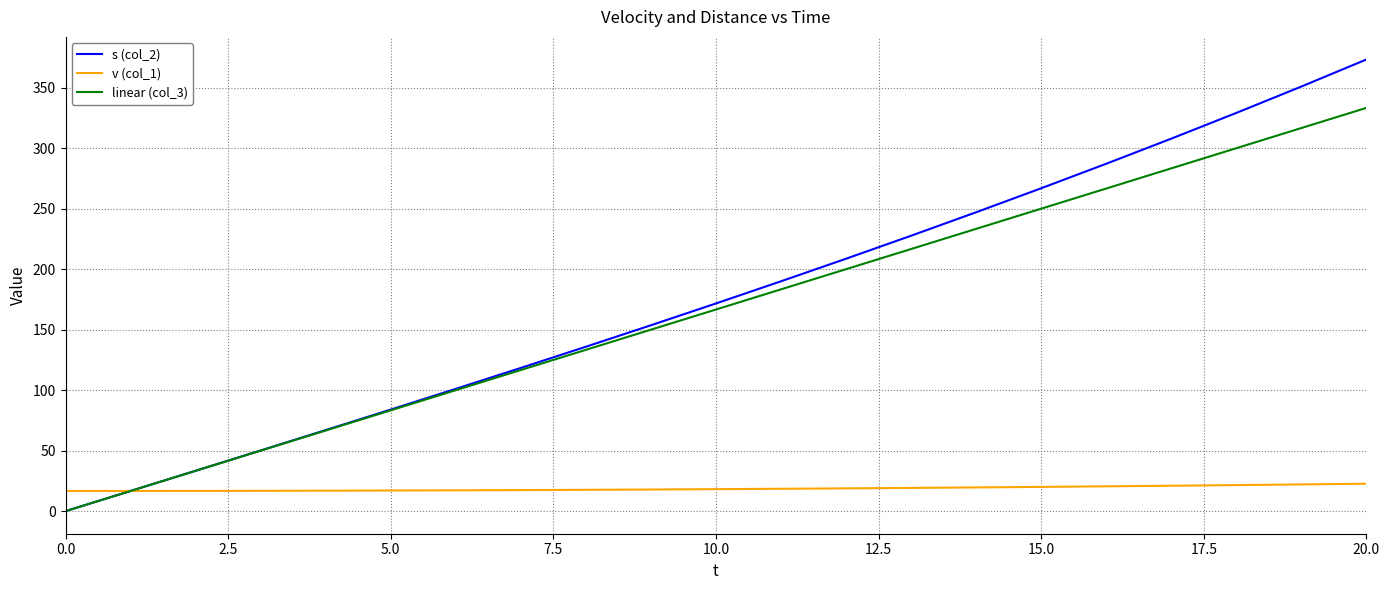

Rank the series by their maximum value, from highest to lowest.

s (col_2), linear (col_3), v (col_1)